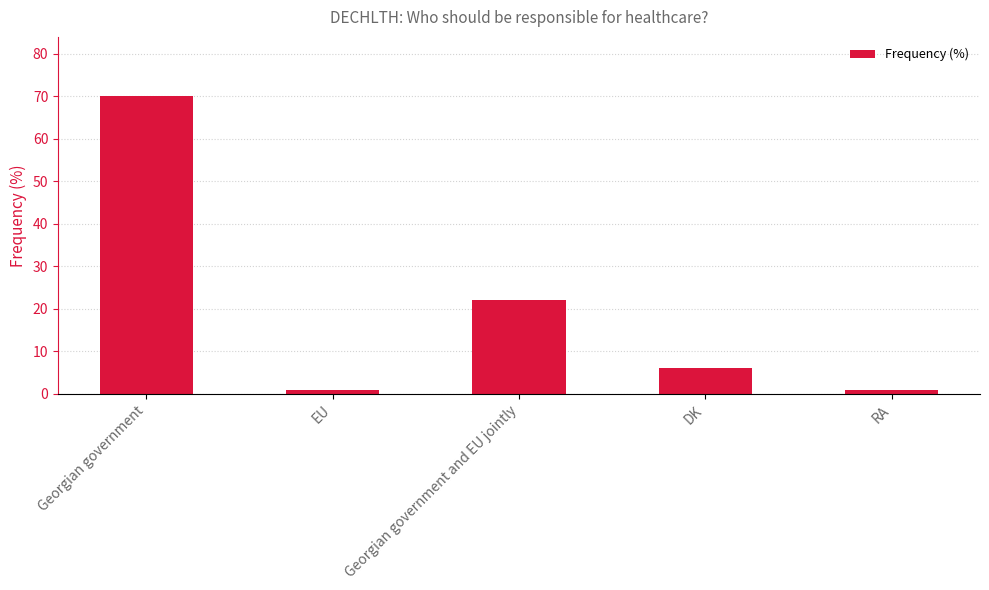

Reading left to right, extract all data points from this chart.

70	1	22	6	1